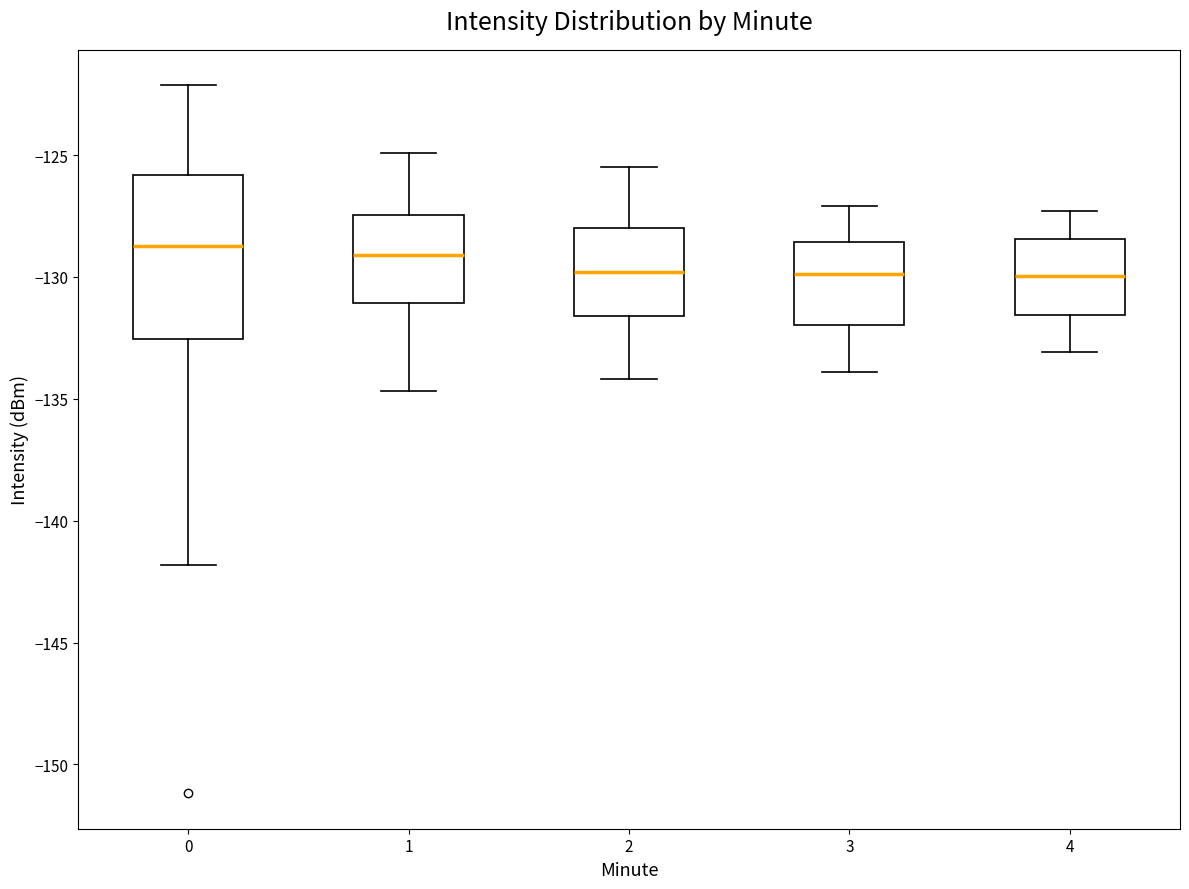

Where does the upper whisker of the box at x = 4 end on the y-axis? The values are not printed on the chart, so give them approximately, as read against the axis.

-127.5